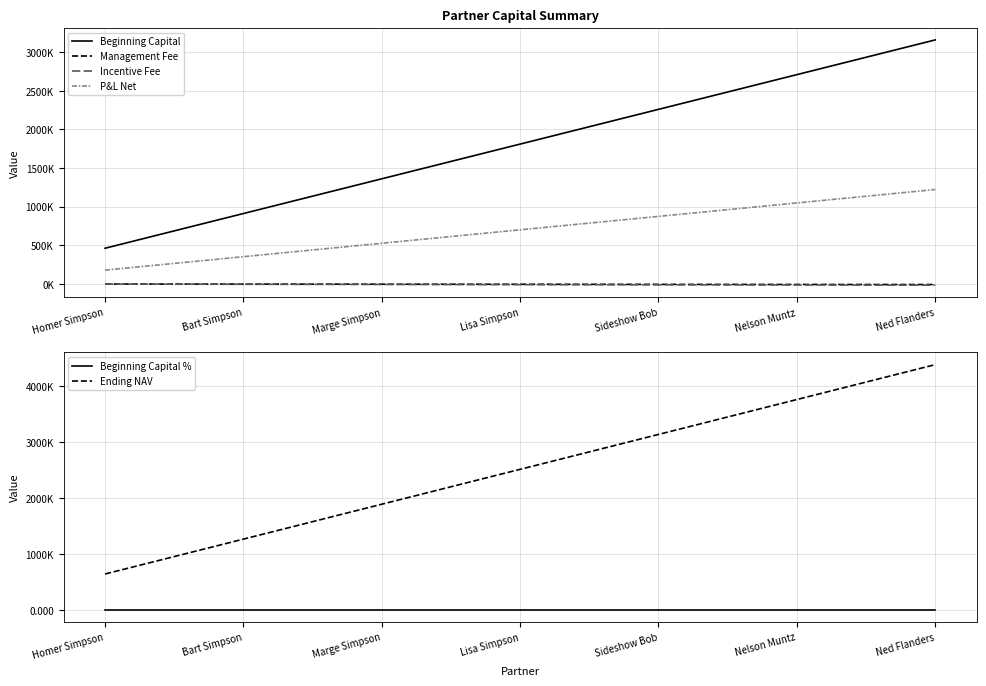

Reading right to left, what are all the values shown in this chart?

Beginning Capital: 3159819.7	2710198.9	2260578.0	1810957.1	1361336.3	911715.4	462094.6
Management Fee: -7899.5	-6775.5	-5651.4	-4527.4	-3403.3	-2279.3	-1155.2
Incentive Fee: -15799.1	-13551.0	-11302.9	-9054.8	-6806.7	-4558.6	-2310.5
P&L Net: 1222611.4	1048642.1	874672.8	700703.5	526734.2	352765.0	178795.7
Beginning Capital %: 0.2	0.2	0.2	0.1	0.1	0.1	0.0
Ending NAV: 4382431.1	3758841.0	3135250.8	2511660.7	1888070.5	1264480.4	640890.2